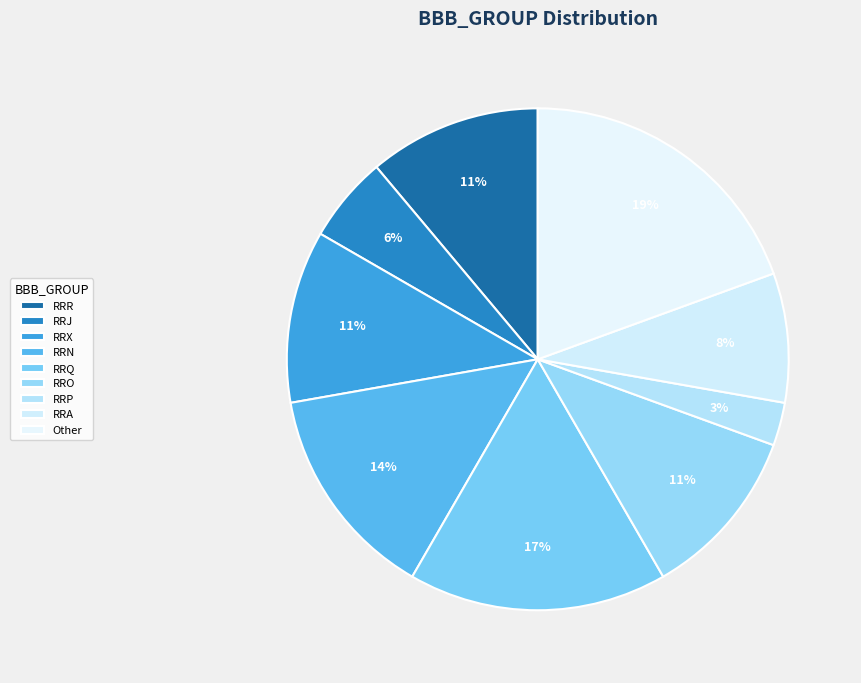

True or false: RRO accounts for 11% of the total.

True